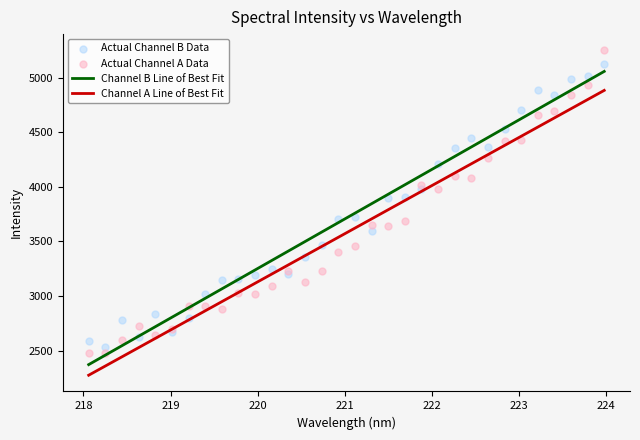

Approximately how many times larger is the value at 222.263 compared to 219.589?

1.4